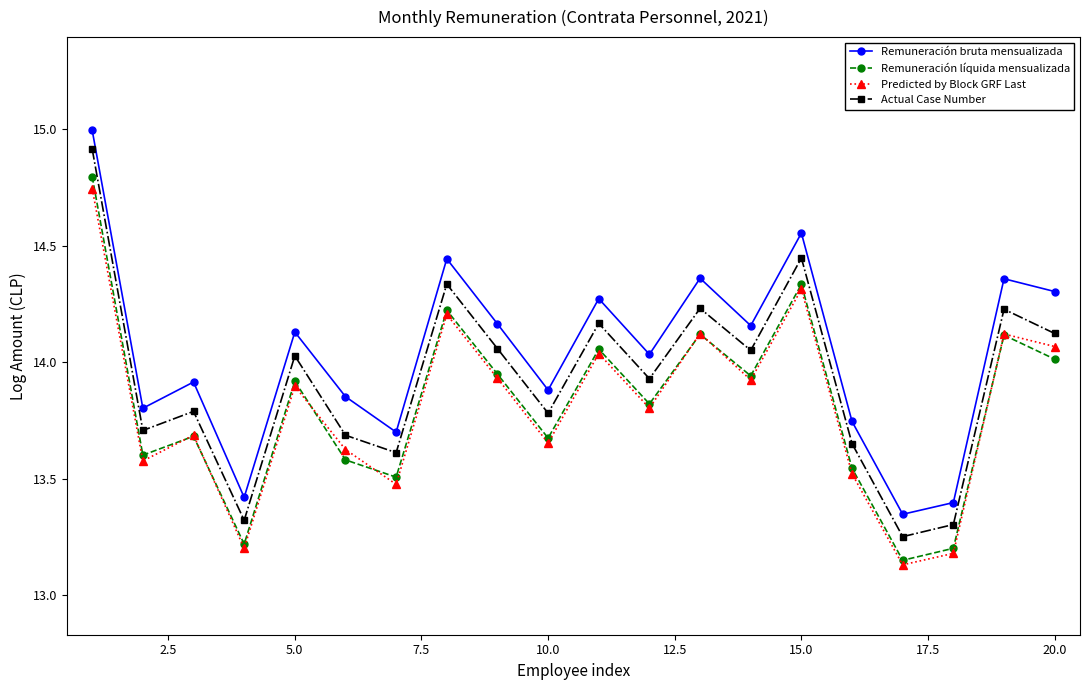

What is the value of the Remuneración líquida mensualizada point at the 1st from the left?

14.8